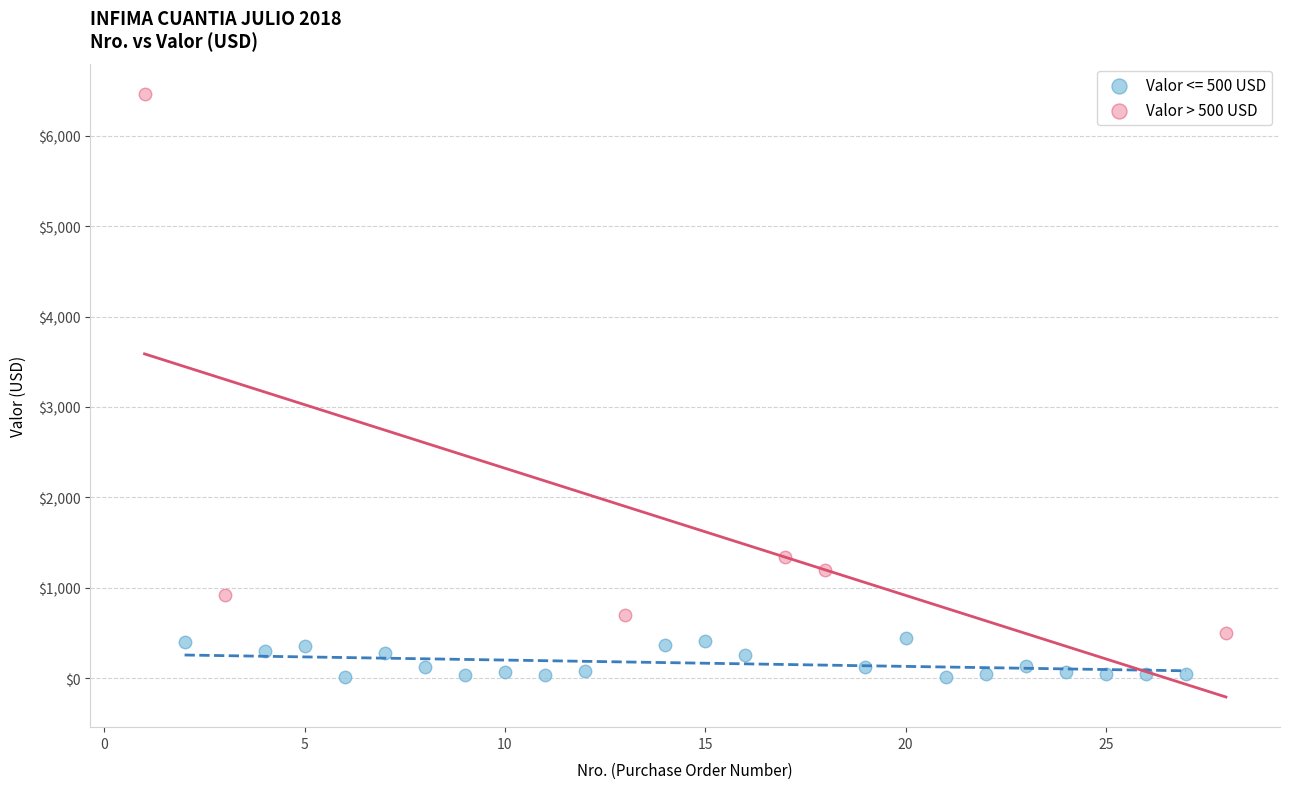

Which series reaches the maximum Y coordinate?

Valor > 500 USD